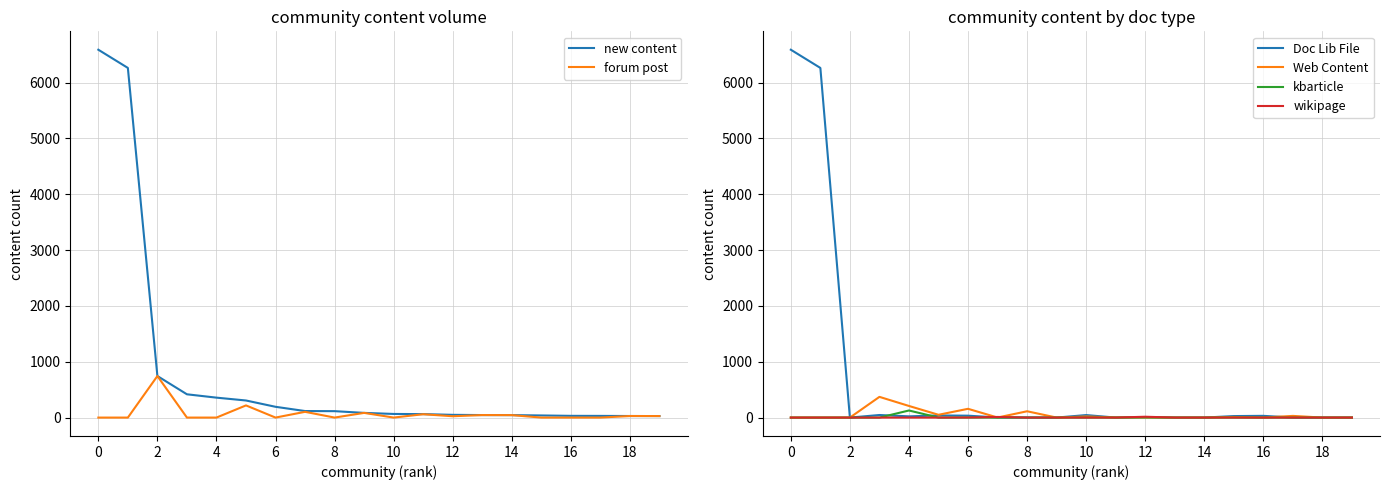

What is the maximum value for forum post?

744